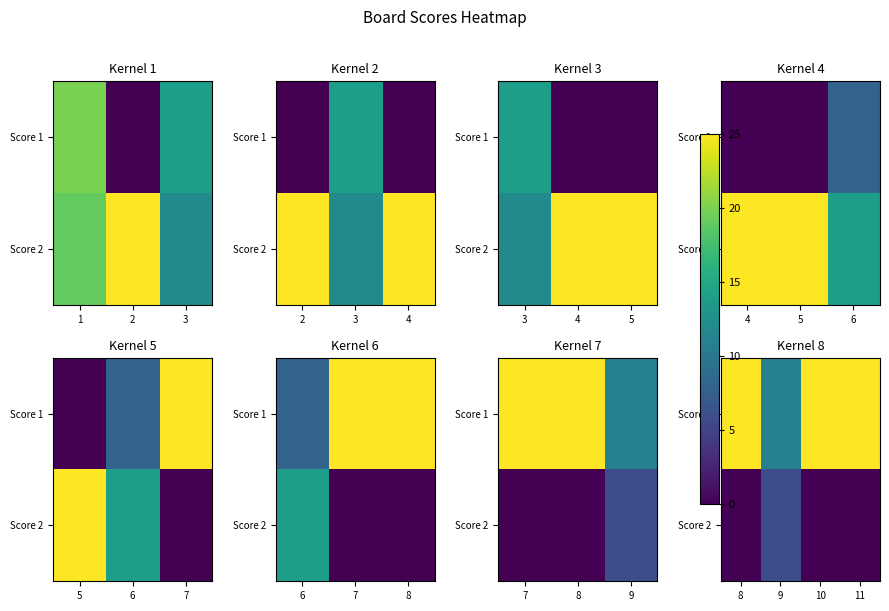

At which category is the sum across all series the highest?

8